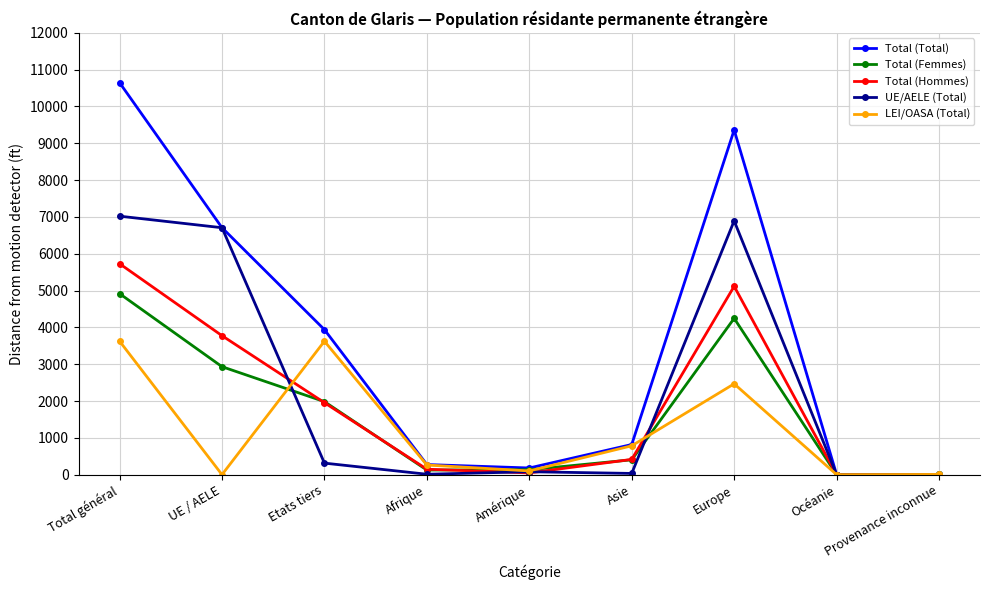

How many lines are shown in the chart?

5